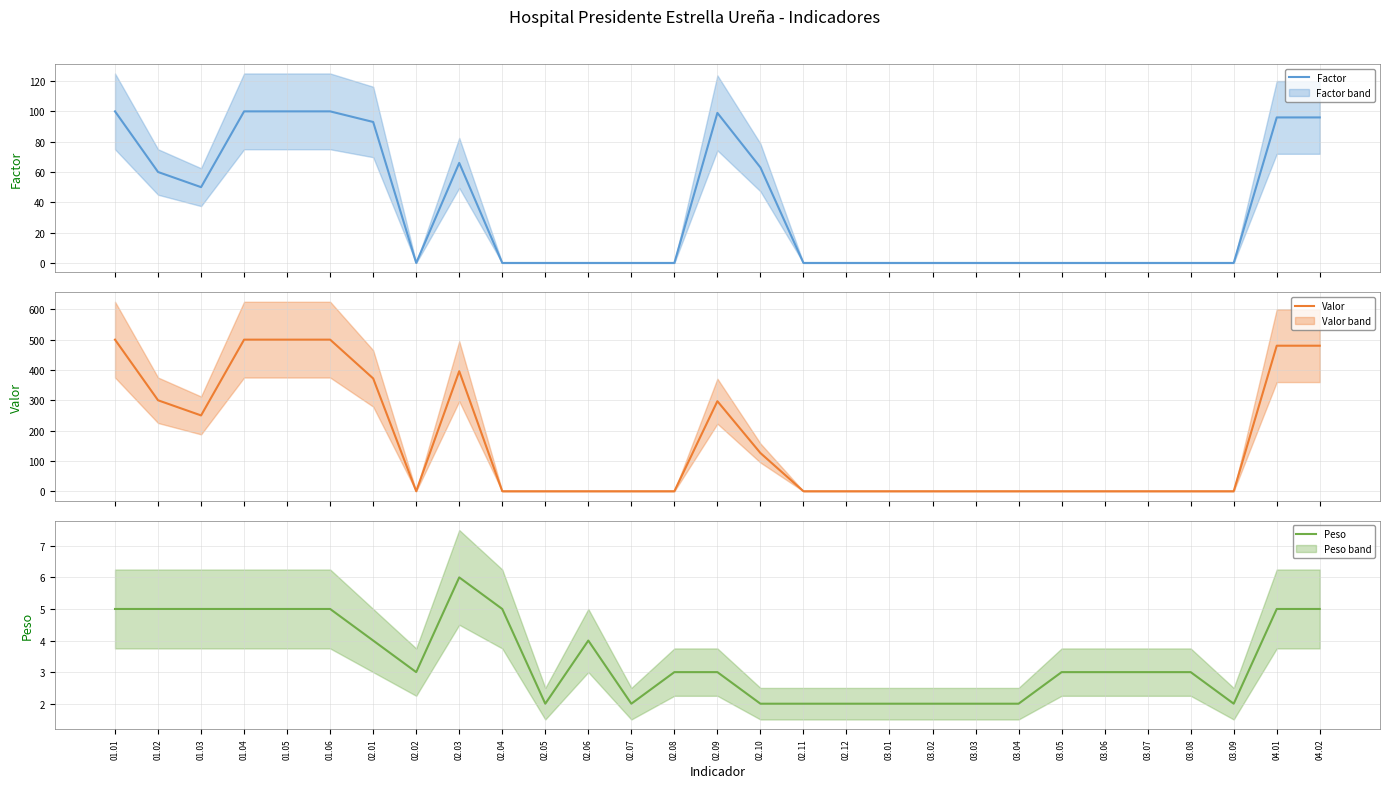

At which label is Factor closest to 50?

01.03